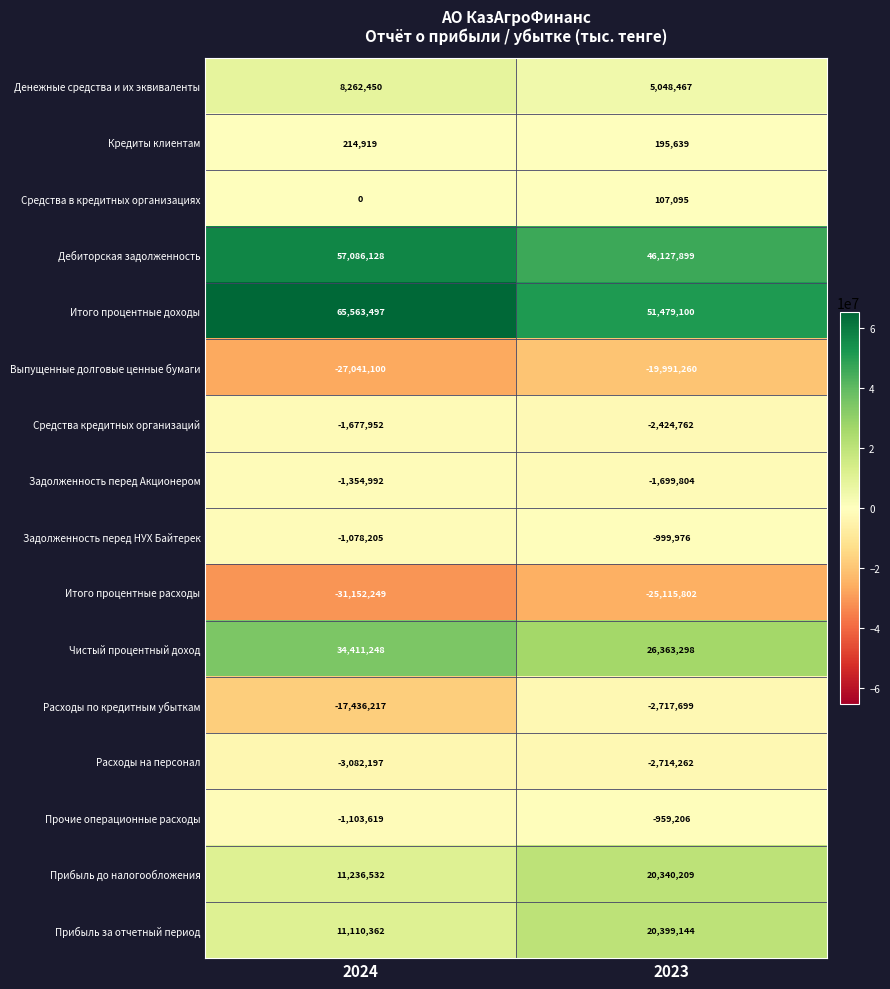

Which series changed the most between 2024 and 2023?

Расходы по кредитным убыткам